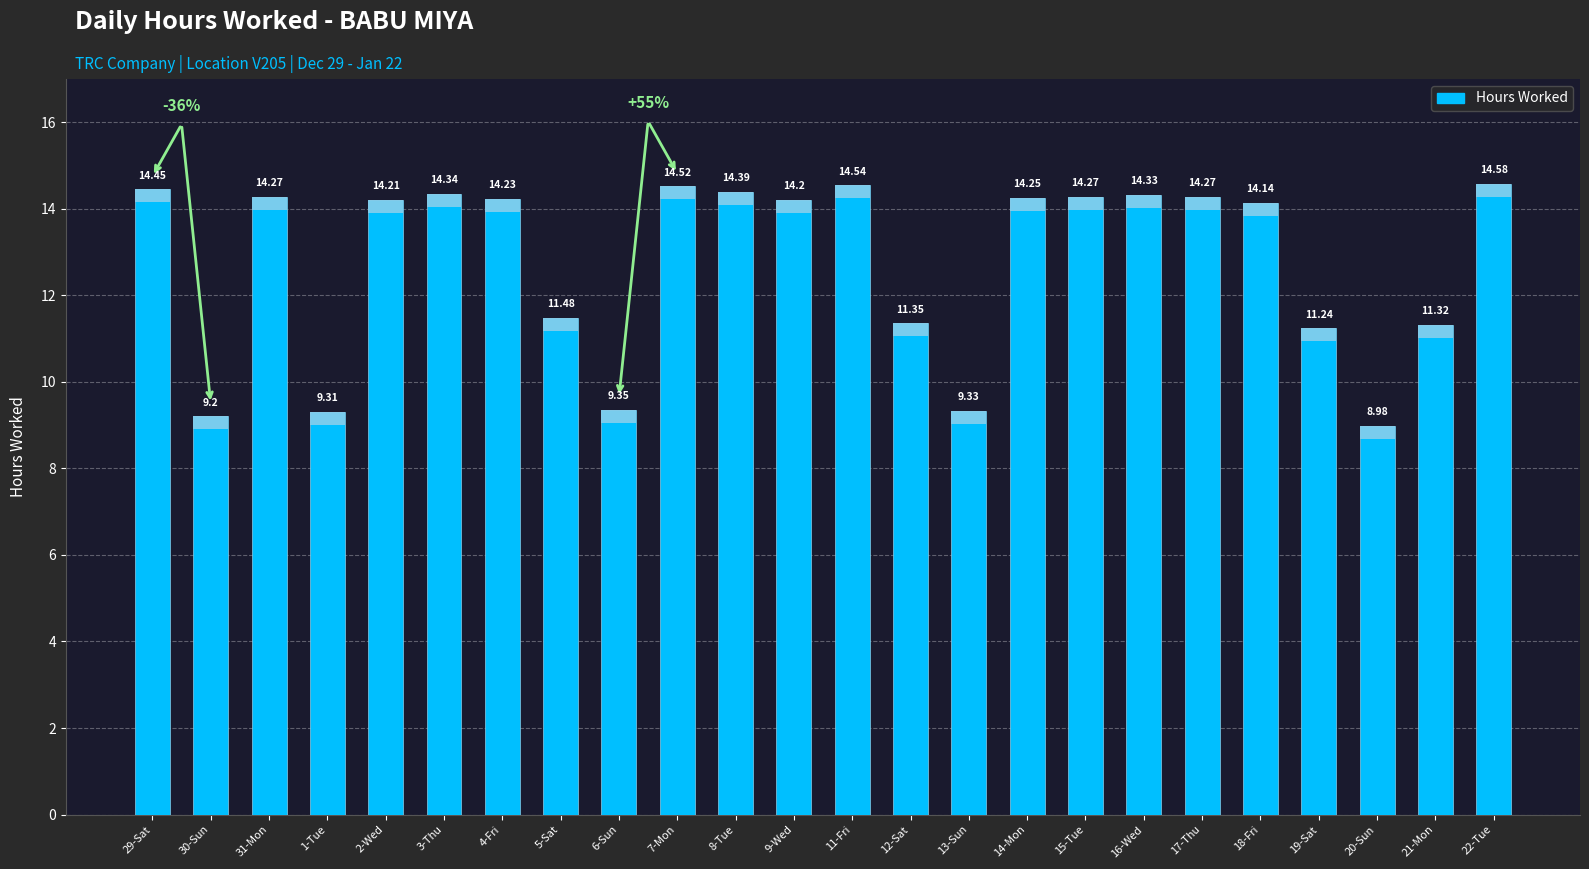

What is the minimum value shown in the chart?

9.0